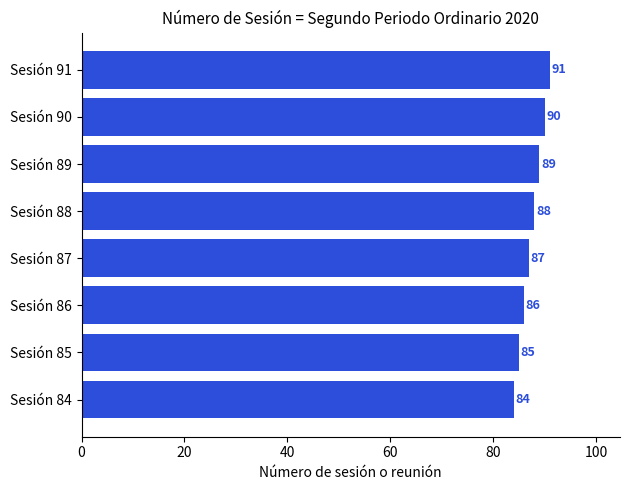

Reading bottom to top, transcribe all the data shown in this chart.

Sesión 84=84	Sesión 85=85	Sesión 86=86	Sesión 87=87	Sesión 88=88	Sesión 89=89	Sesión 90=90	Sesión 91=91